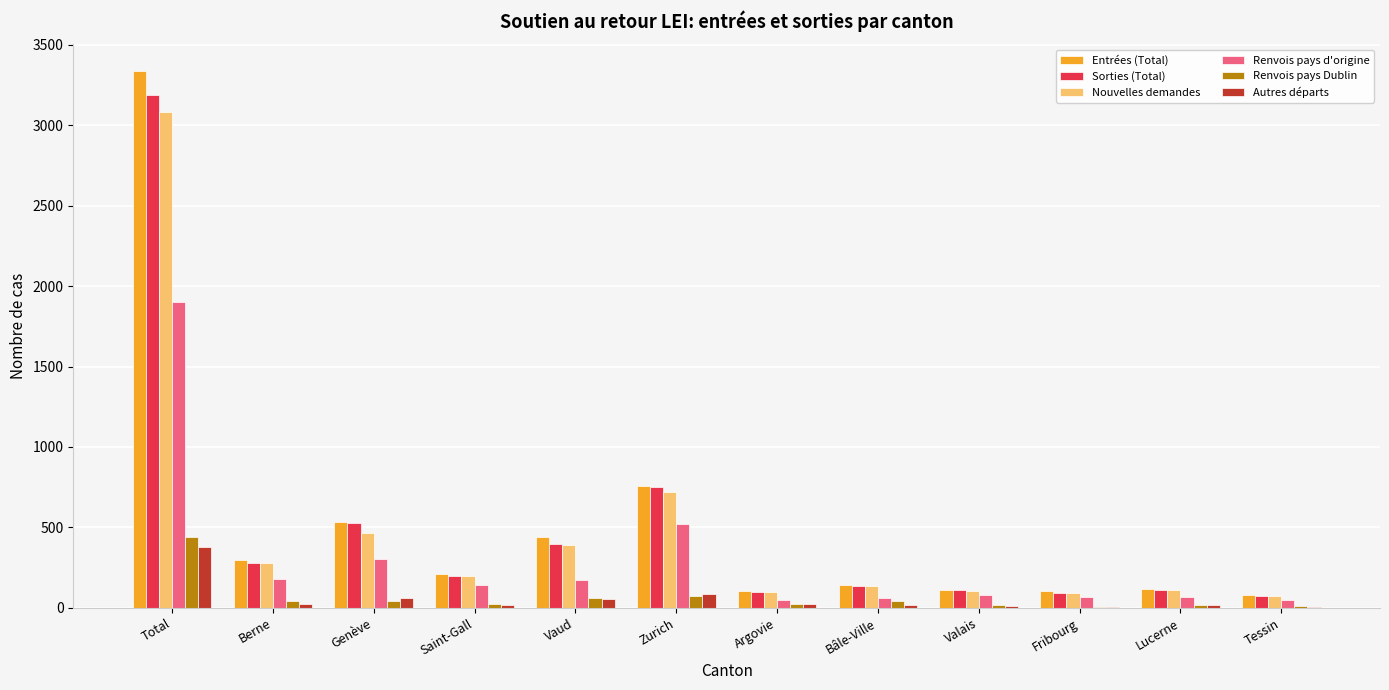

How many groups of bars are there?

12